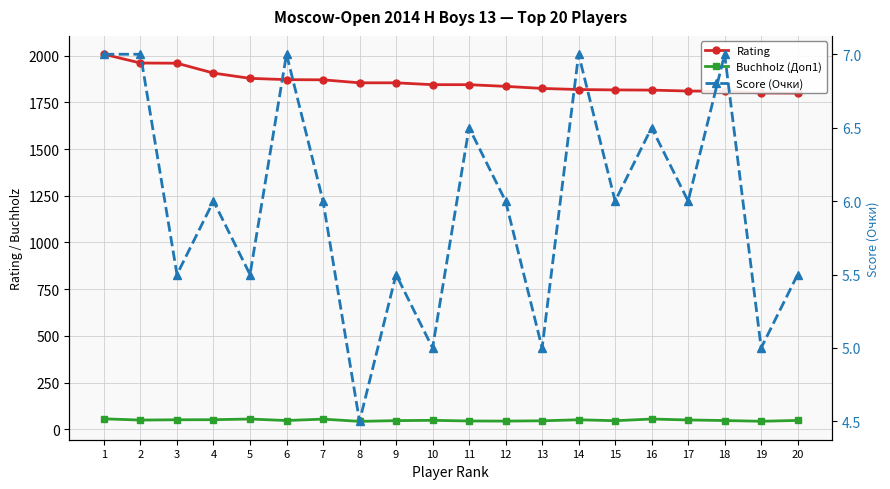

Which series has the largest total across all categories?

Rating